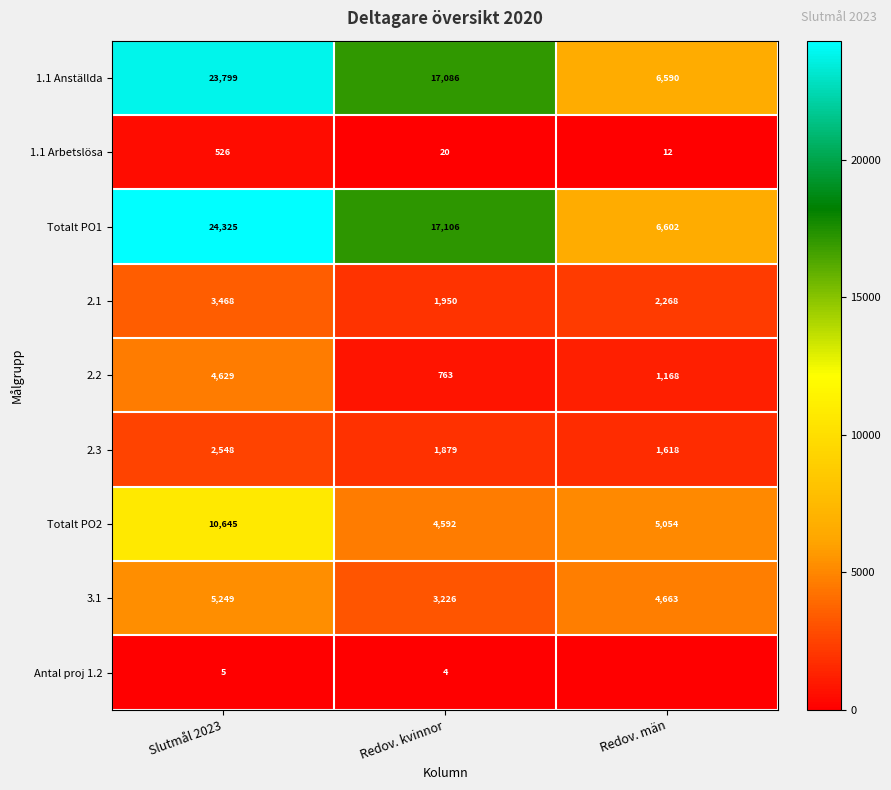

How many data points does each series have?

3